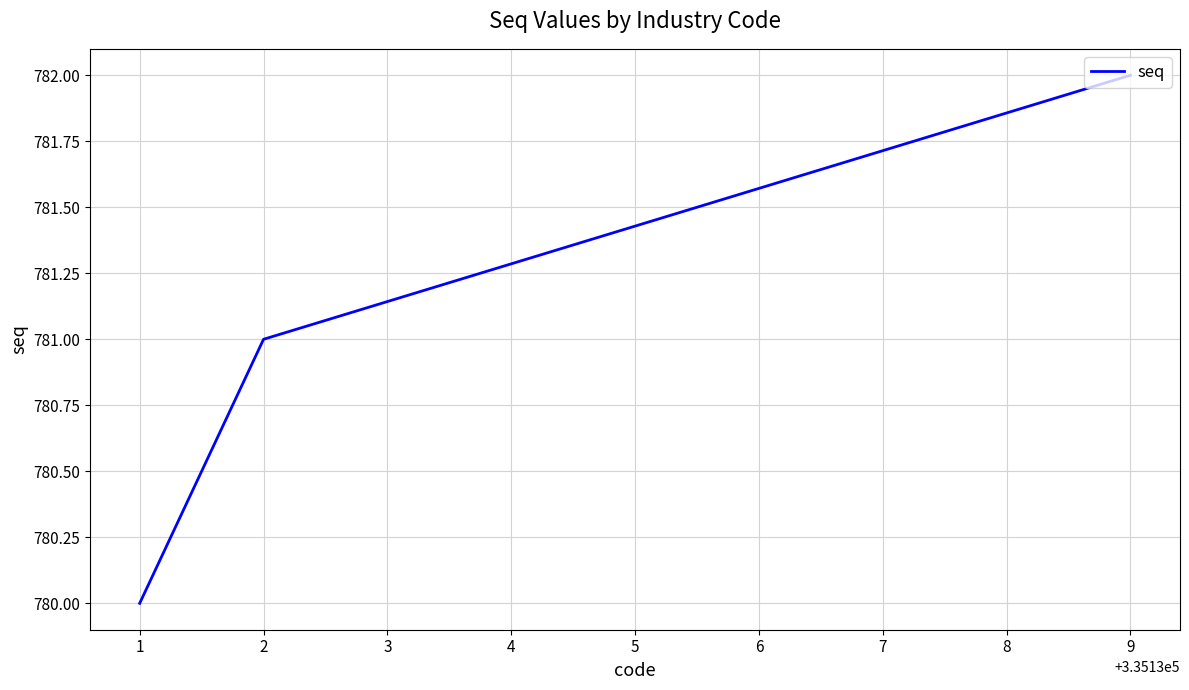

Count the number of data series in this chart.

1